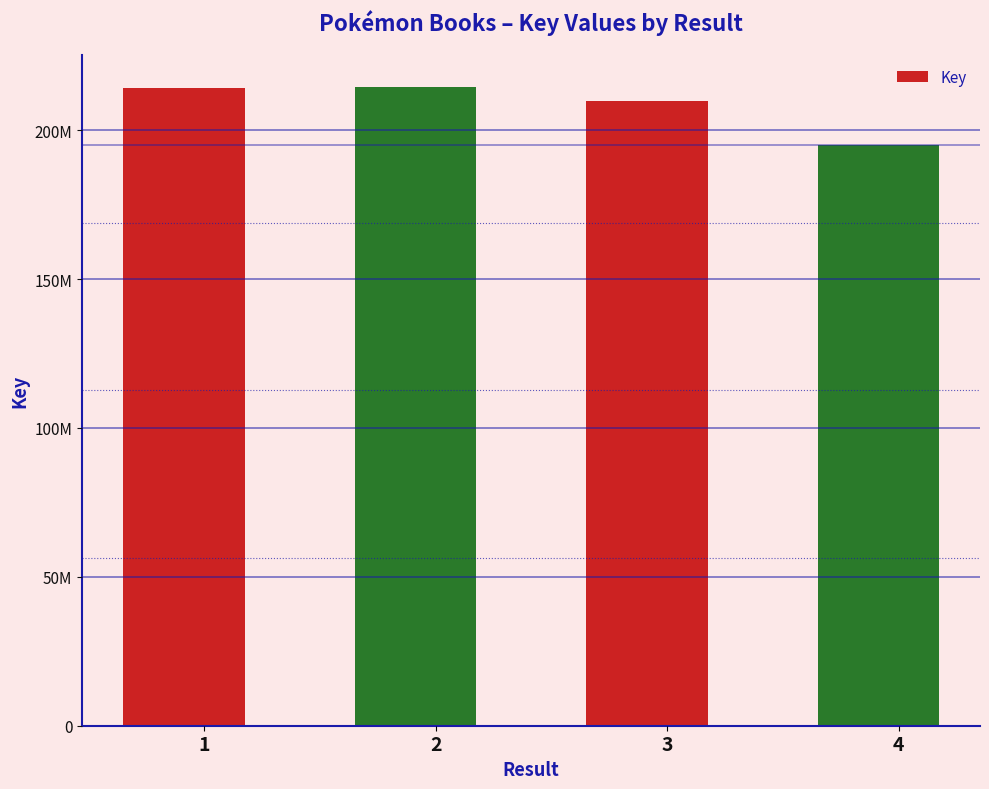

Are the bars horizontal?

No